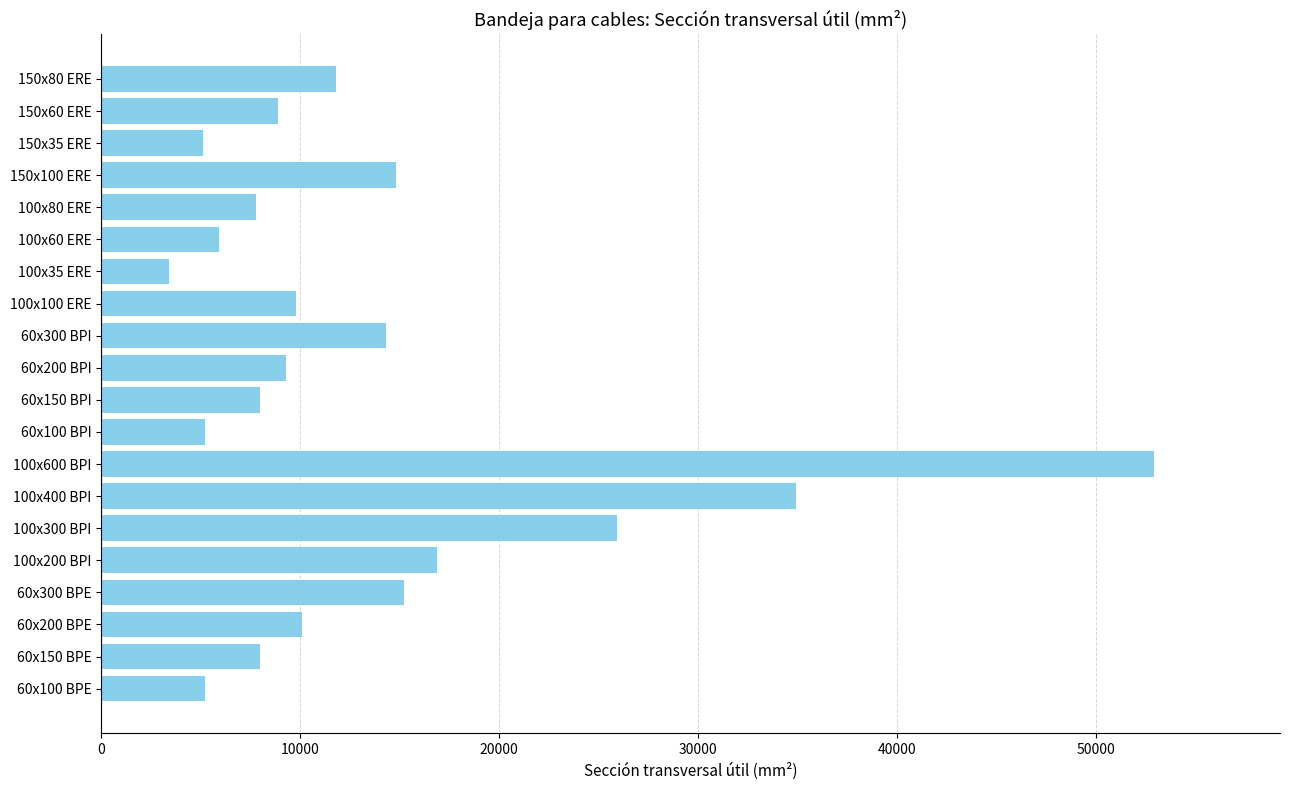

Where is the data nearest to the value 28150?

100x300 BPI